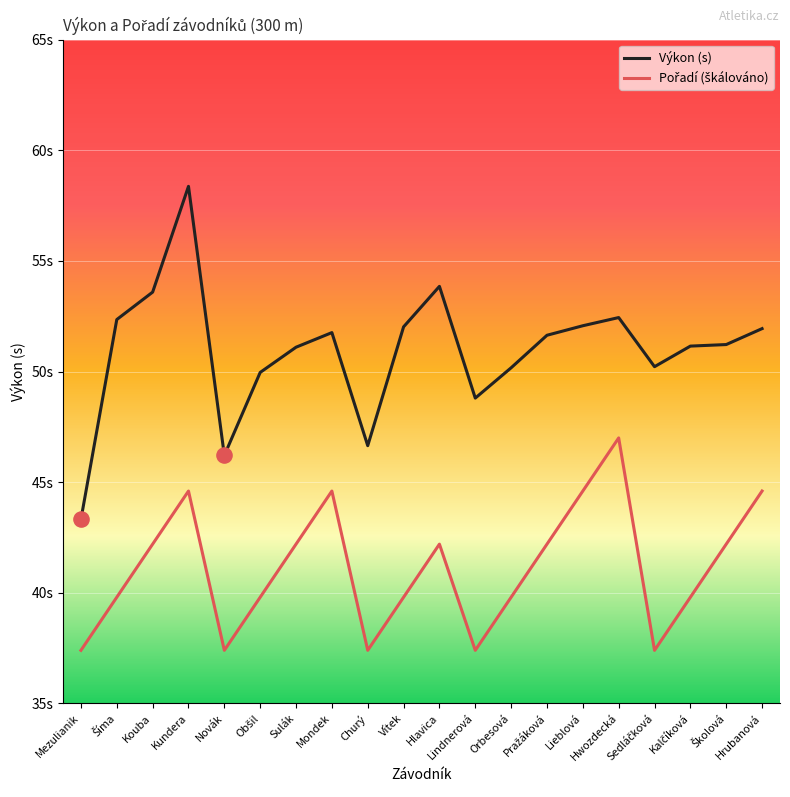

What is the total value across all series at Obšil?

89.8